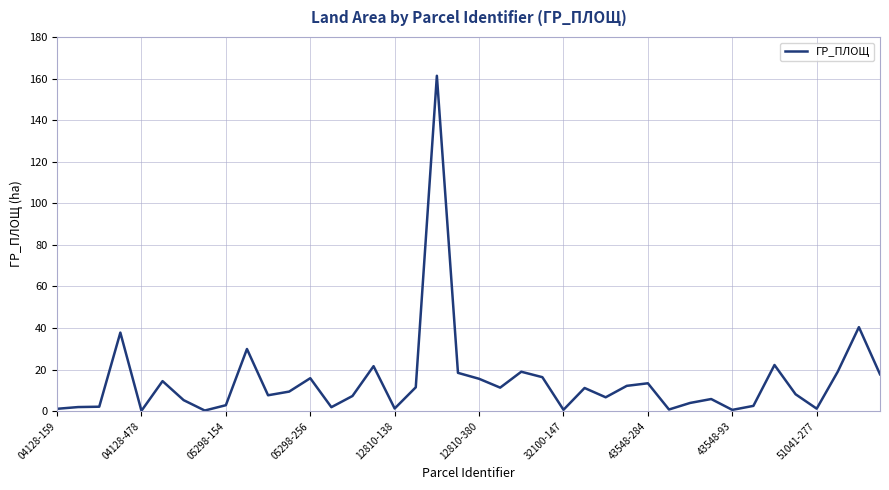

How many lines are shown in the chart?

1